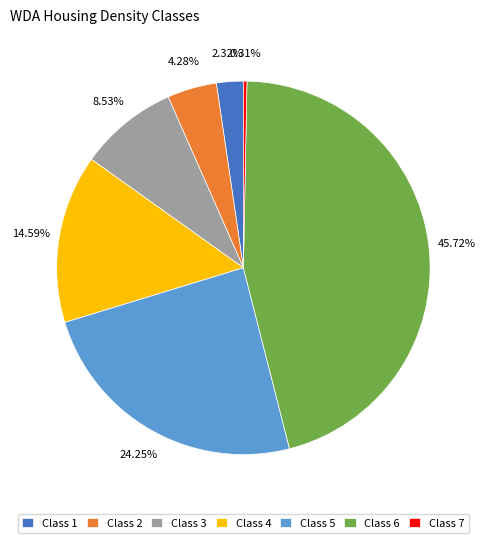

Is the sum of Class 1 and Class 4 greater than half?

No